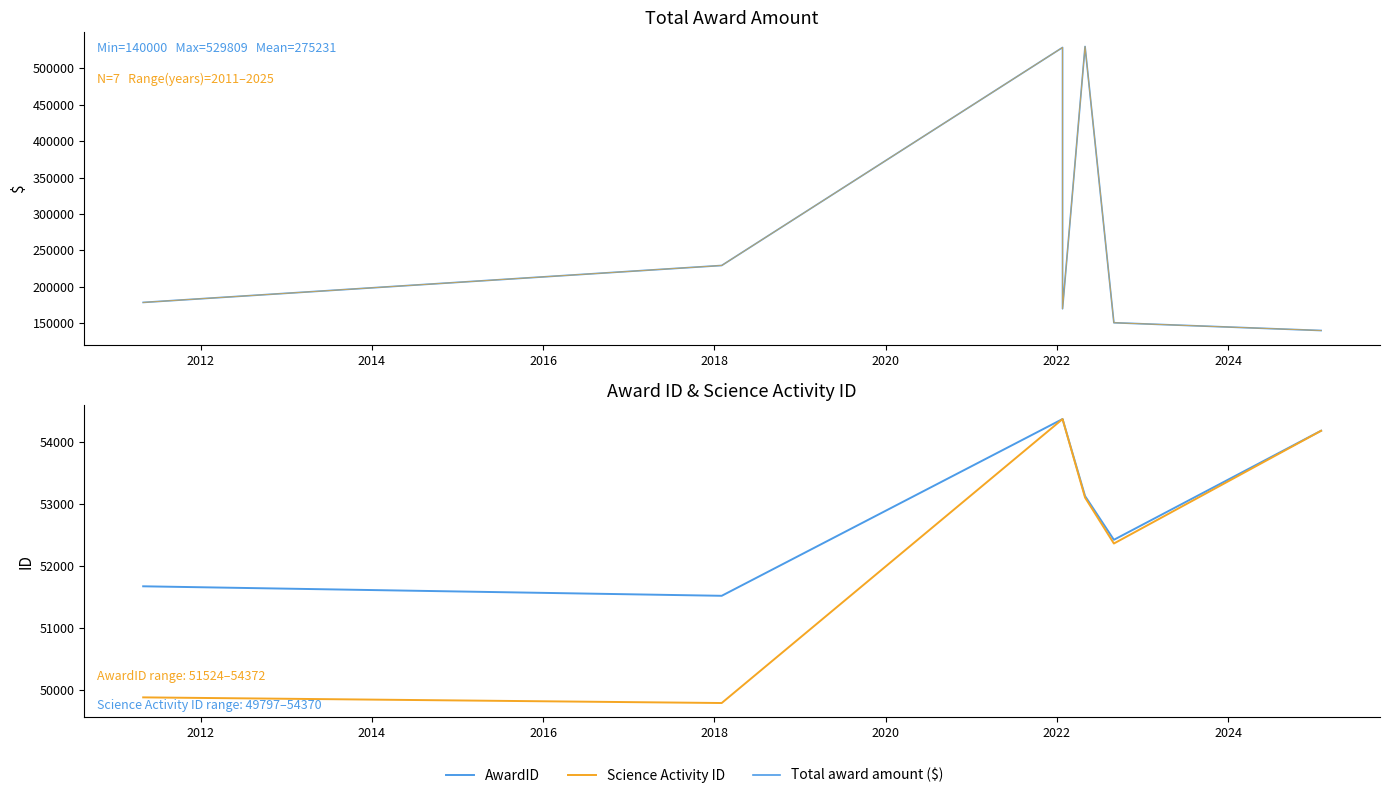

Is the value of AwardID at 2016 greater than the value of Total award amount ($) at 2020?

No